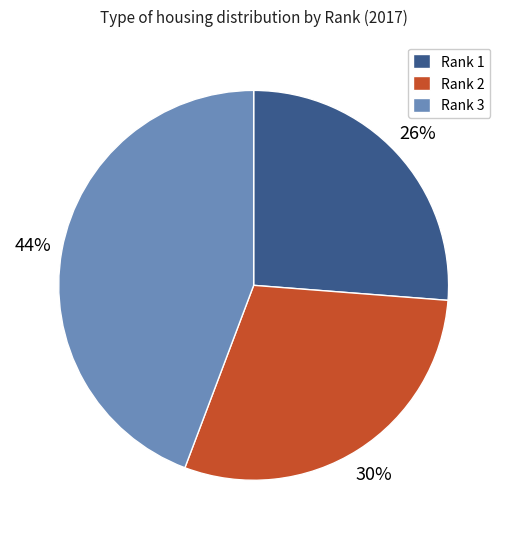

How many slices are in this pie chart?

3